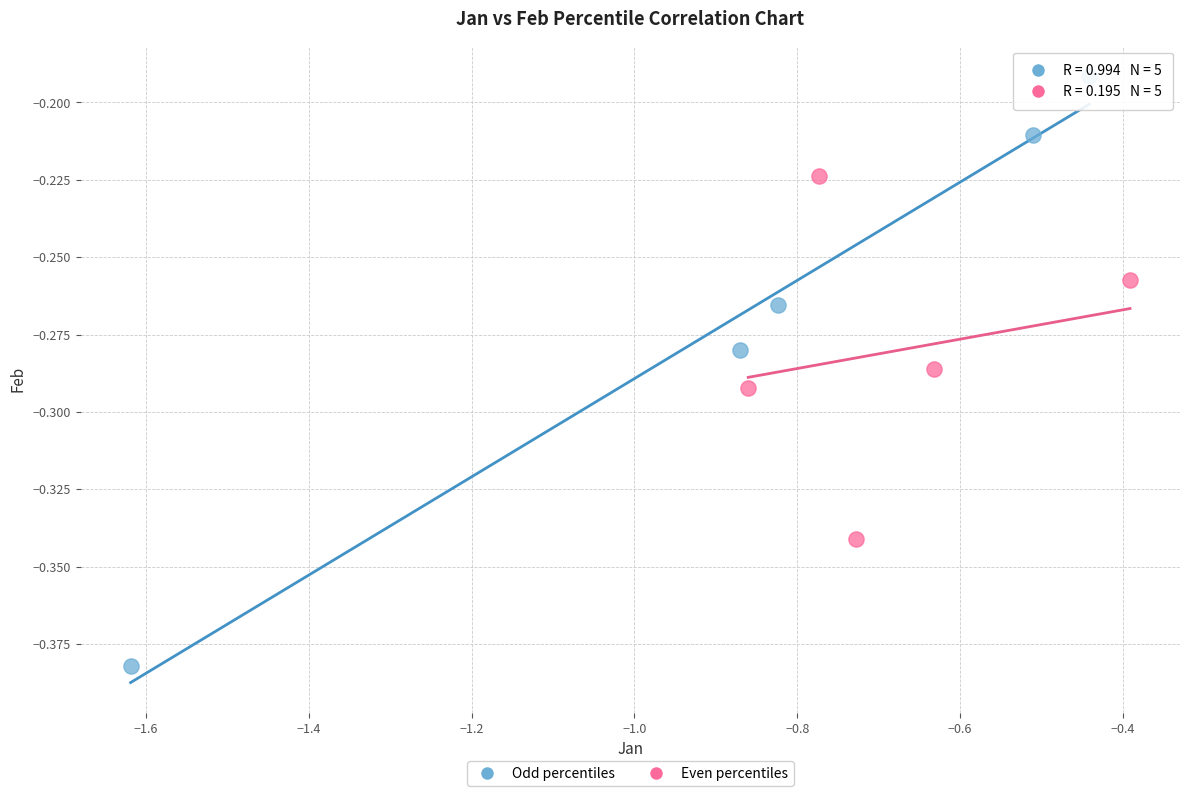

Which series has the widest spread of Y values?

Odd percentiles